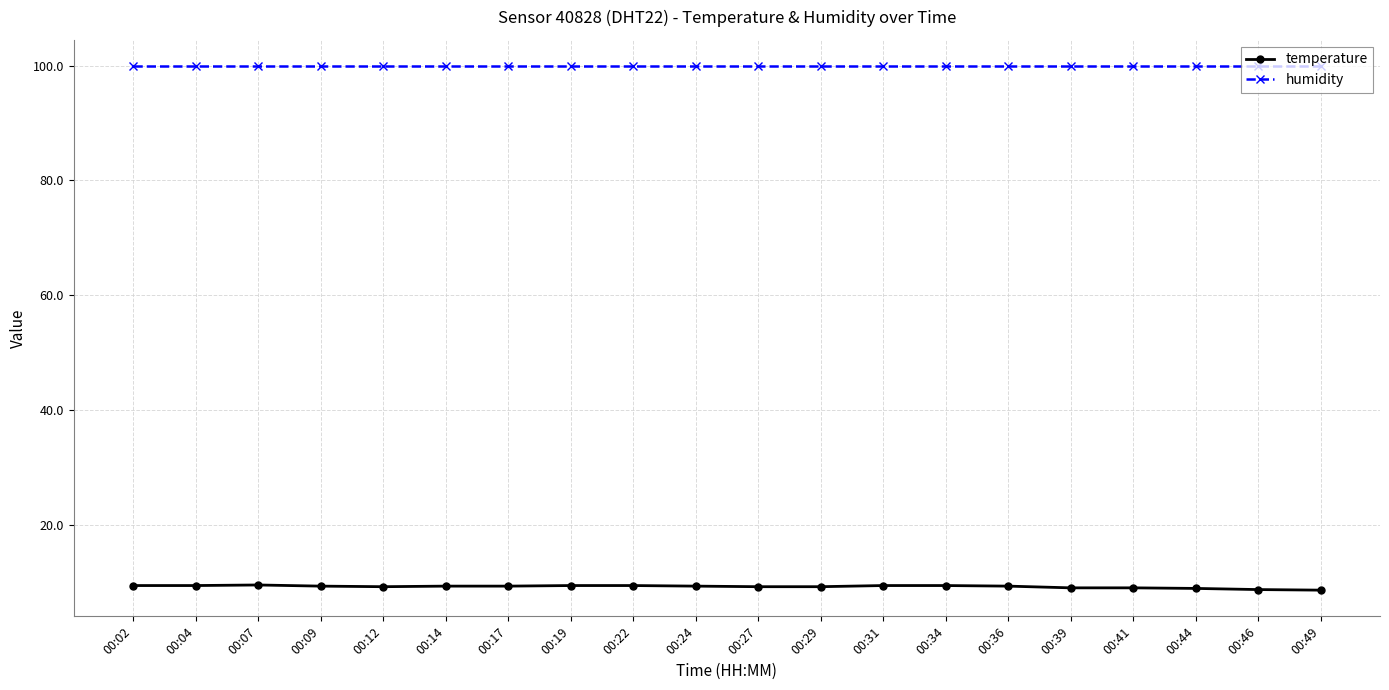

Rank the series by their maximum value, from lowest to highest.

temperature, humidity